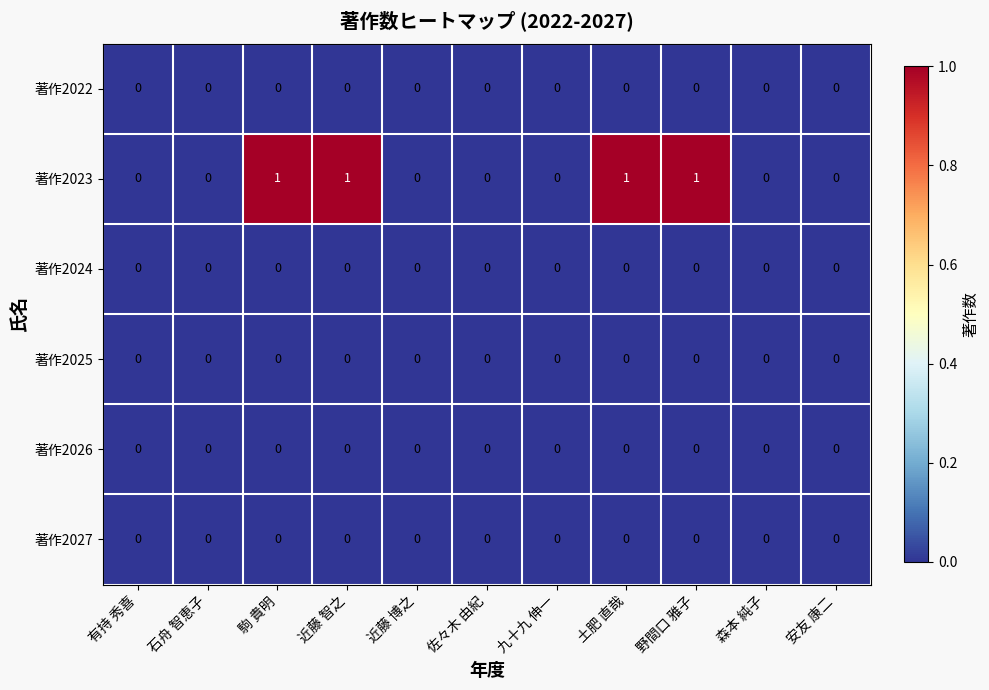

How many series are shown in this chart?

6